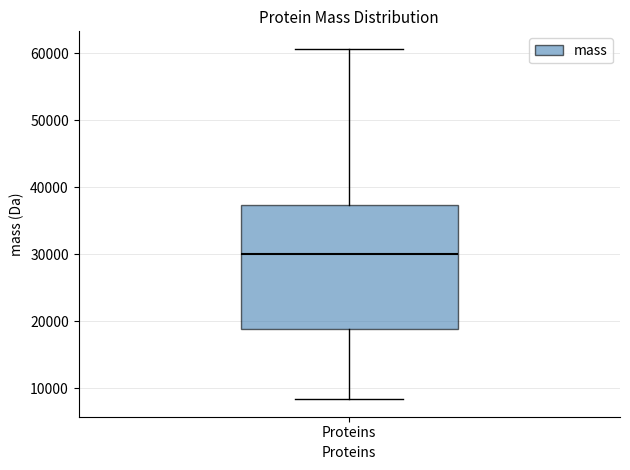

Read this box plot against the y-axis: the position of the median line, the range covered by the box, and the ends of both whiskers. The values are not printed on the chart, so give them approximately, as read against the axis.

median 30000, box 19000 to 37000, whiskers 8000 to 61000